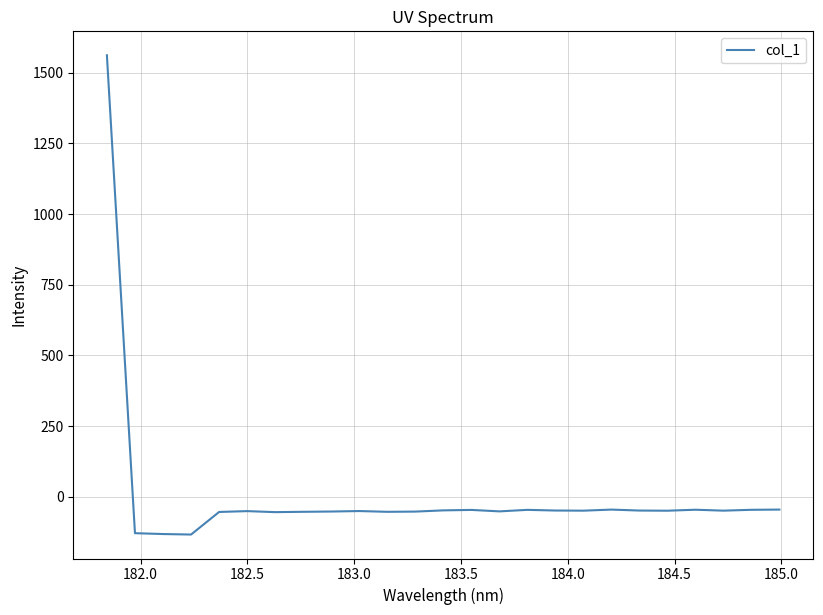

What is the difference between the maximum and minimum values?

1695.4